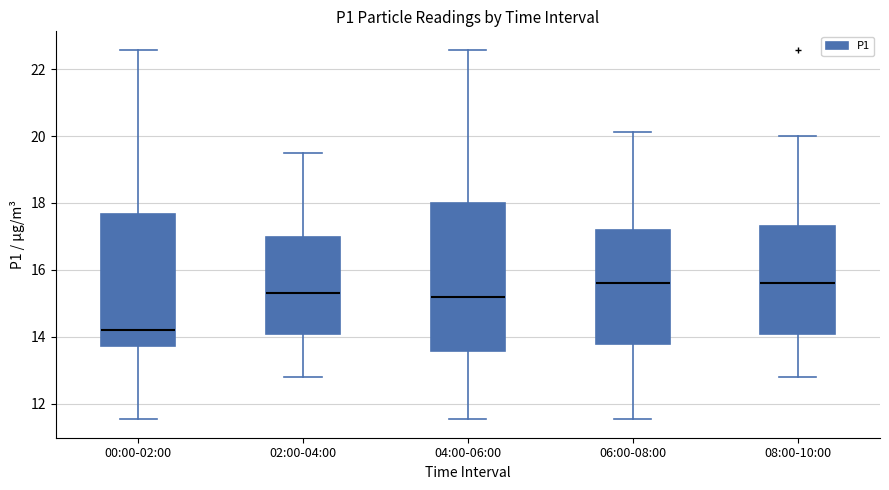

Comparing the boxes themselves (not the whiskers), which one is the tallest?

04:00-06:00